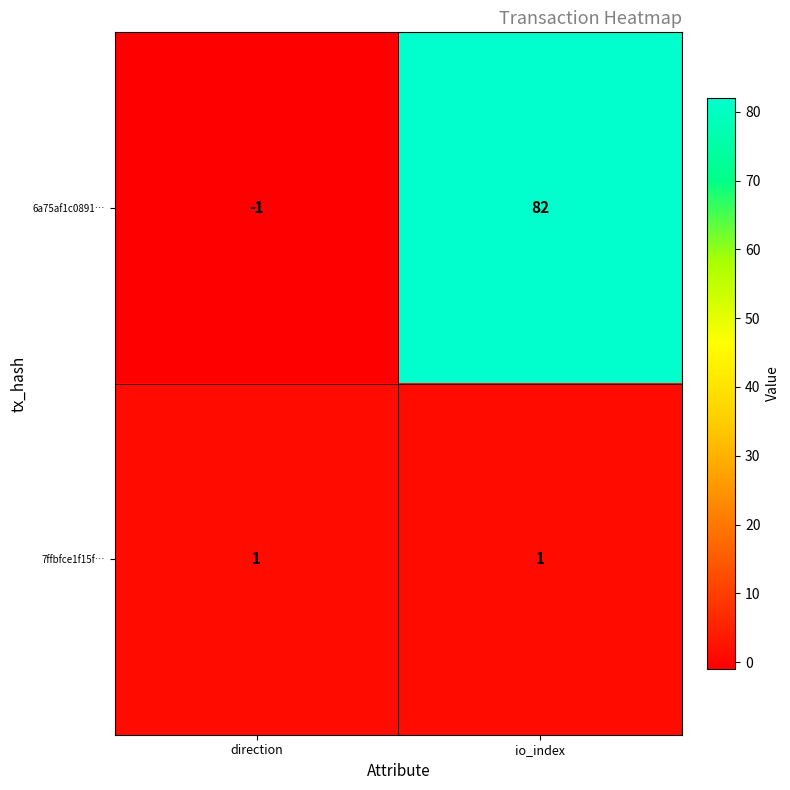

At which category is the sum across all series the highest?

io_index